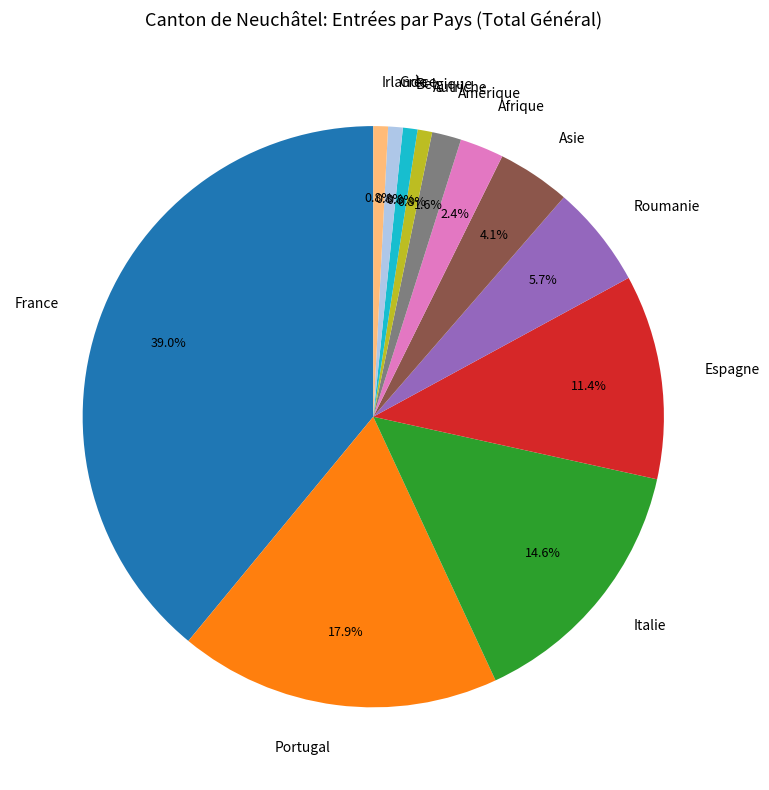

To the nearest percent, what portion does Italie represent?

15%